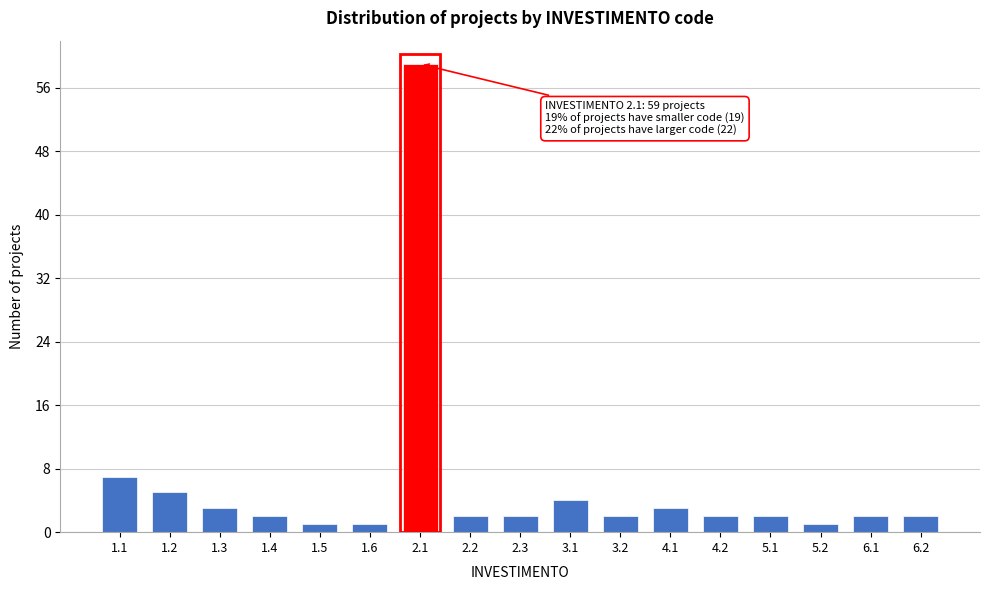

Reading left to right, what are all the values shown in this chart?

1.1=7	1.2=5	1.3=3	1.4=2	1.5=1	1.6=1	2.1=59	2.2=2	2.3=2	3.1=4	3.2=2	4.1=3	4.2=2	5.1=2	5.2=1	6.1=2	6.2=2